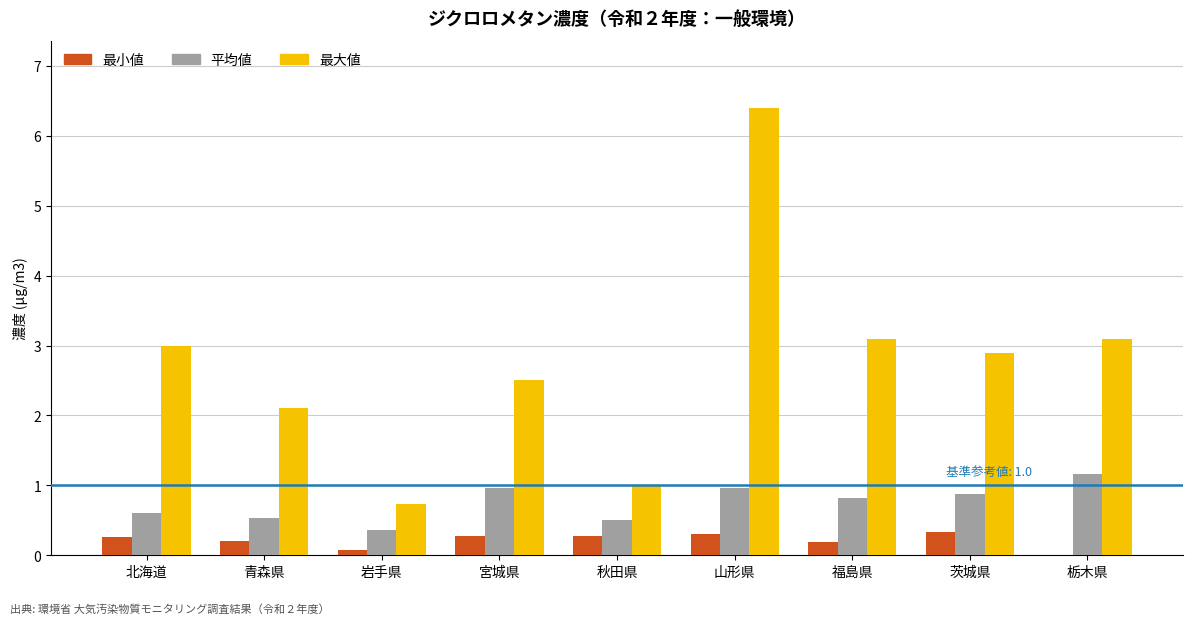

The value of 平均値 at 宮城県 is 1.0. True or false?

True